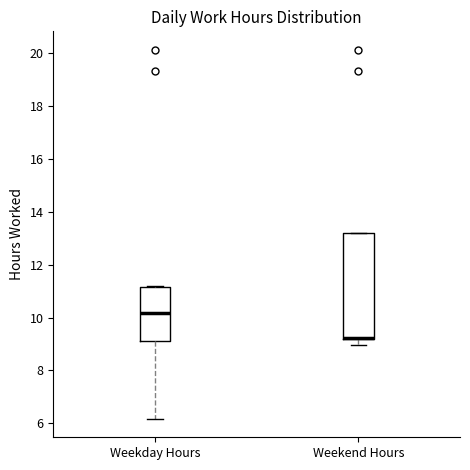

Reading left to right, transcribe this box plot: for each box, give where its median line is, the range the box spans, and where its two whiskers end, as read against the y-axis. The values are not printed on the chart, so give them approximately, as read against the axis.

Weekday Hours: median 10.2, box 9.2 to 11.2, whiskers 6.2 to 11.2
Weekend Hours: median 9.2 (drawn on the box's lower edge), box 9.2 to 13.2, whiskers 9.0 to 13.2